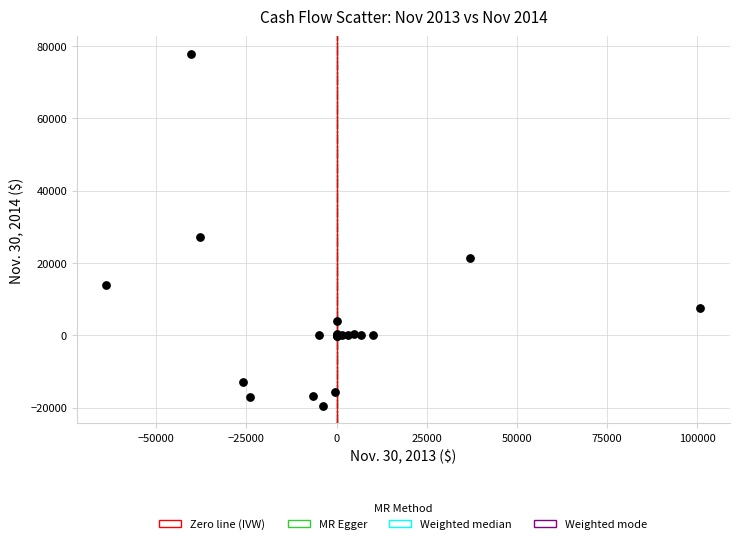

What Y value in the scatter plot is closest to 29176?

27115